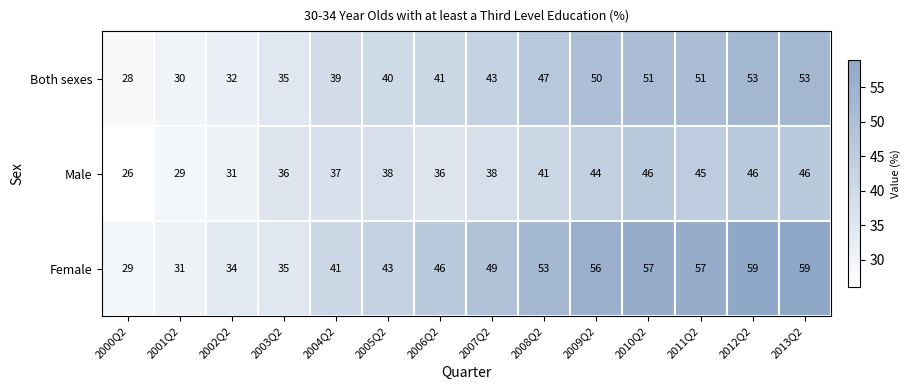

What is the difference between the highest and lowest values at 2005Q2?

5